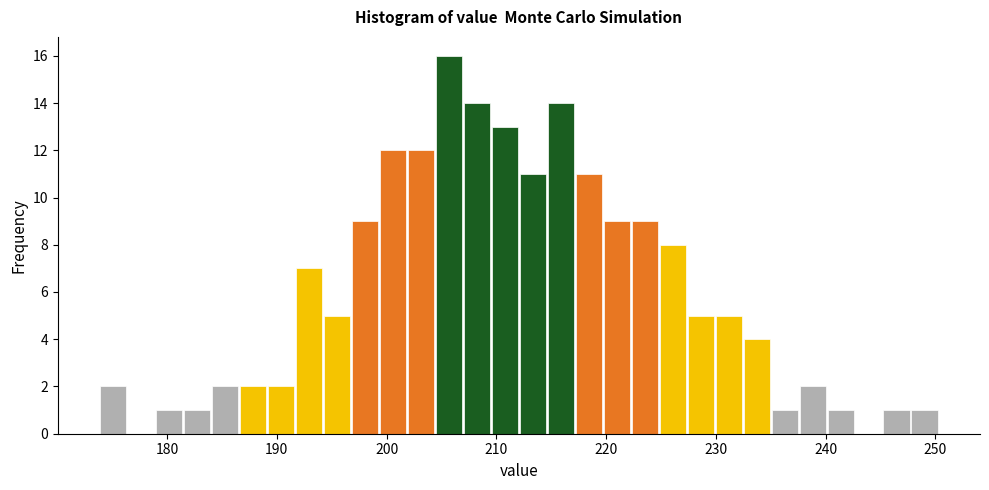

Around what value on the x-axis is the tallest bar? Give the approximate position of its centre, as read against the axis.

206